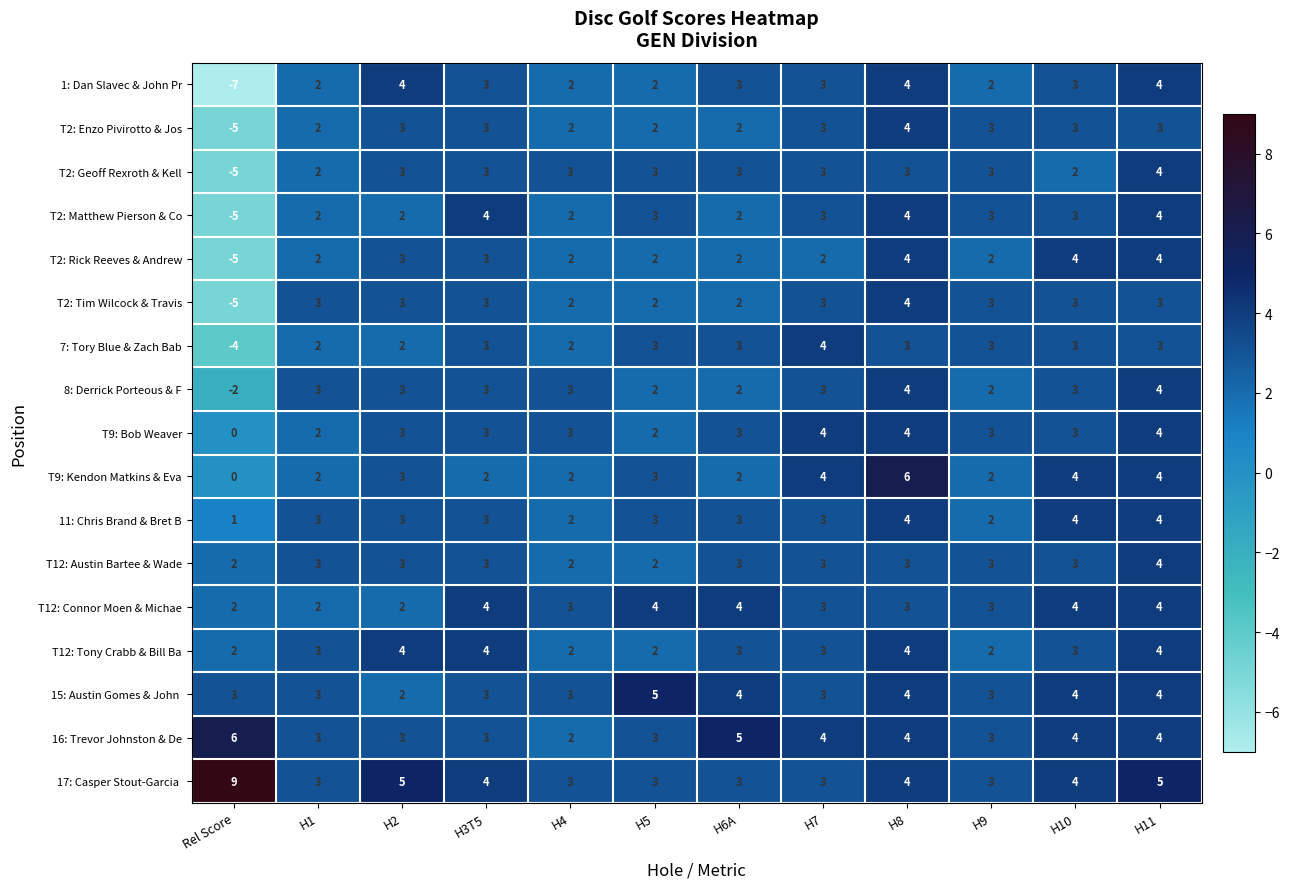

What is the total value across all series at H2?

51